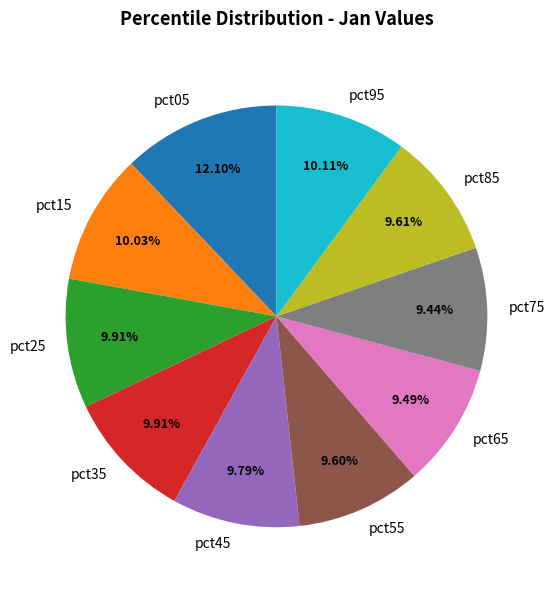

What is the ratio of the value at pct75 to the value at pct65?

1.0